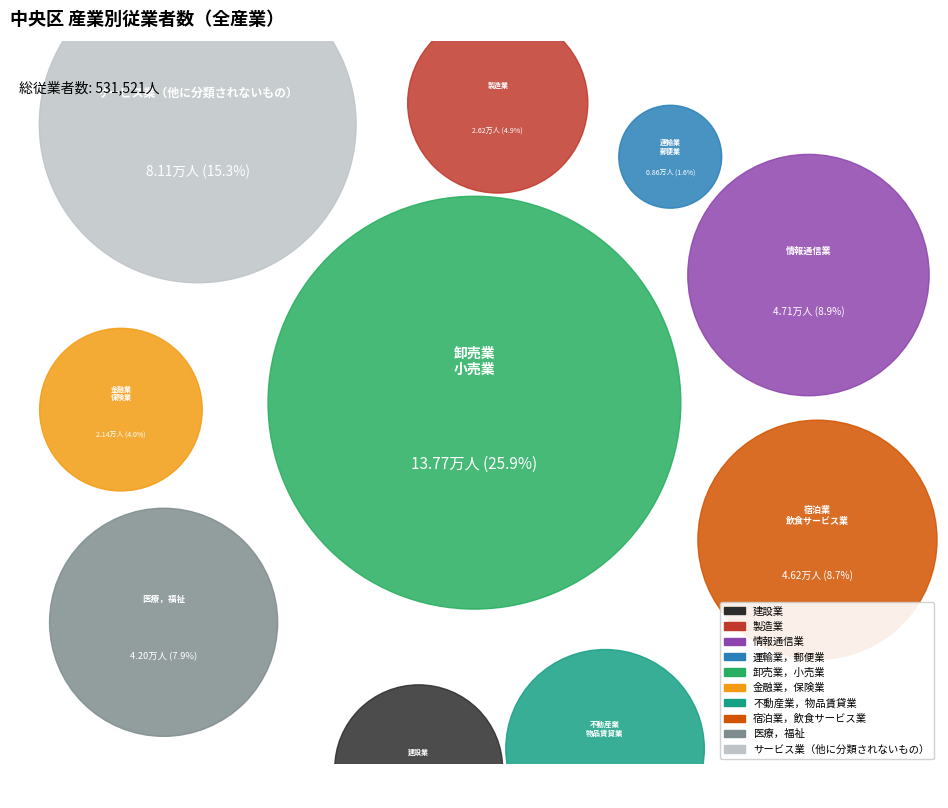

Does any single category account for the majority?

No